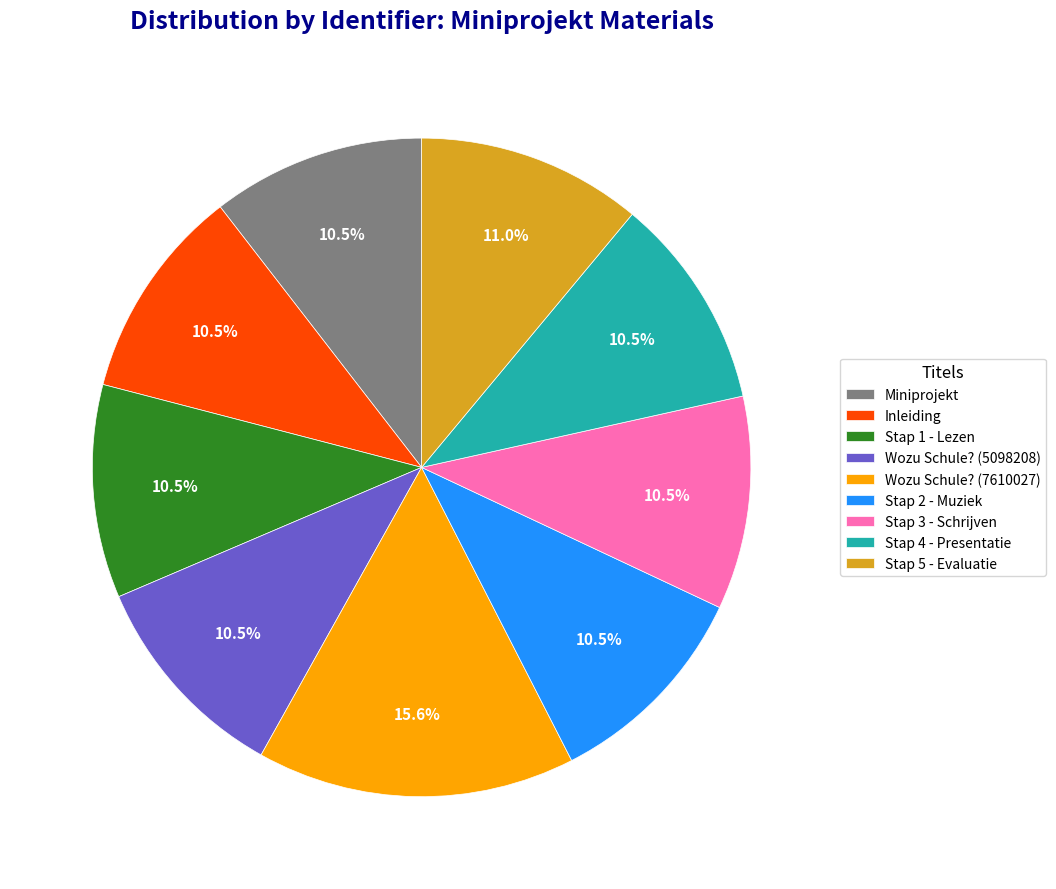

Which has a higher value, Stap 1 - Lezen or Wozu Schule? (7610027)?

Wozu Schule? (7610027)